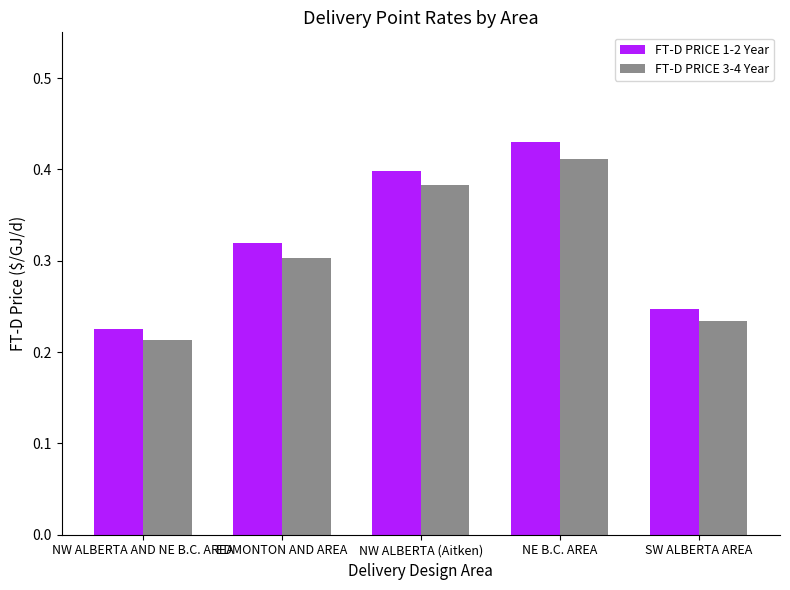

What is the sum of the FT-D PRICE 3-4 Year values at SW ALBERTA AREA and NE B.C. AREA?

0.6